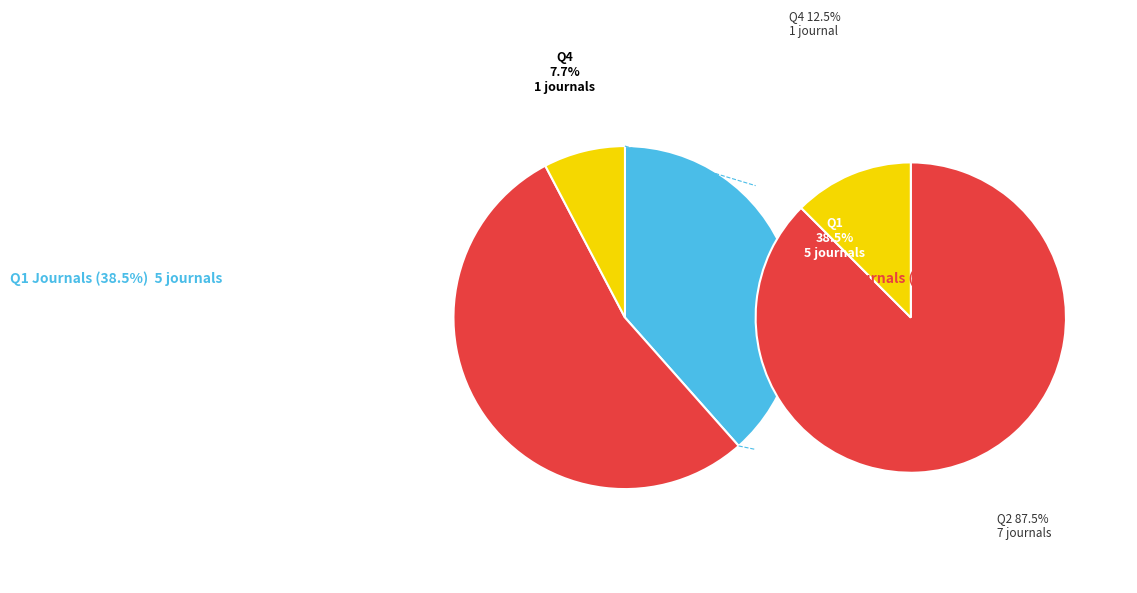

Which slice is the smallest?

Q4